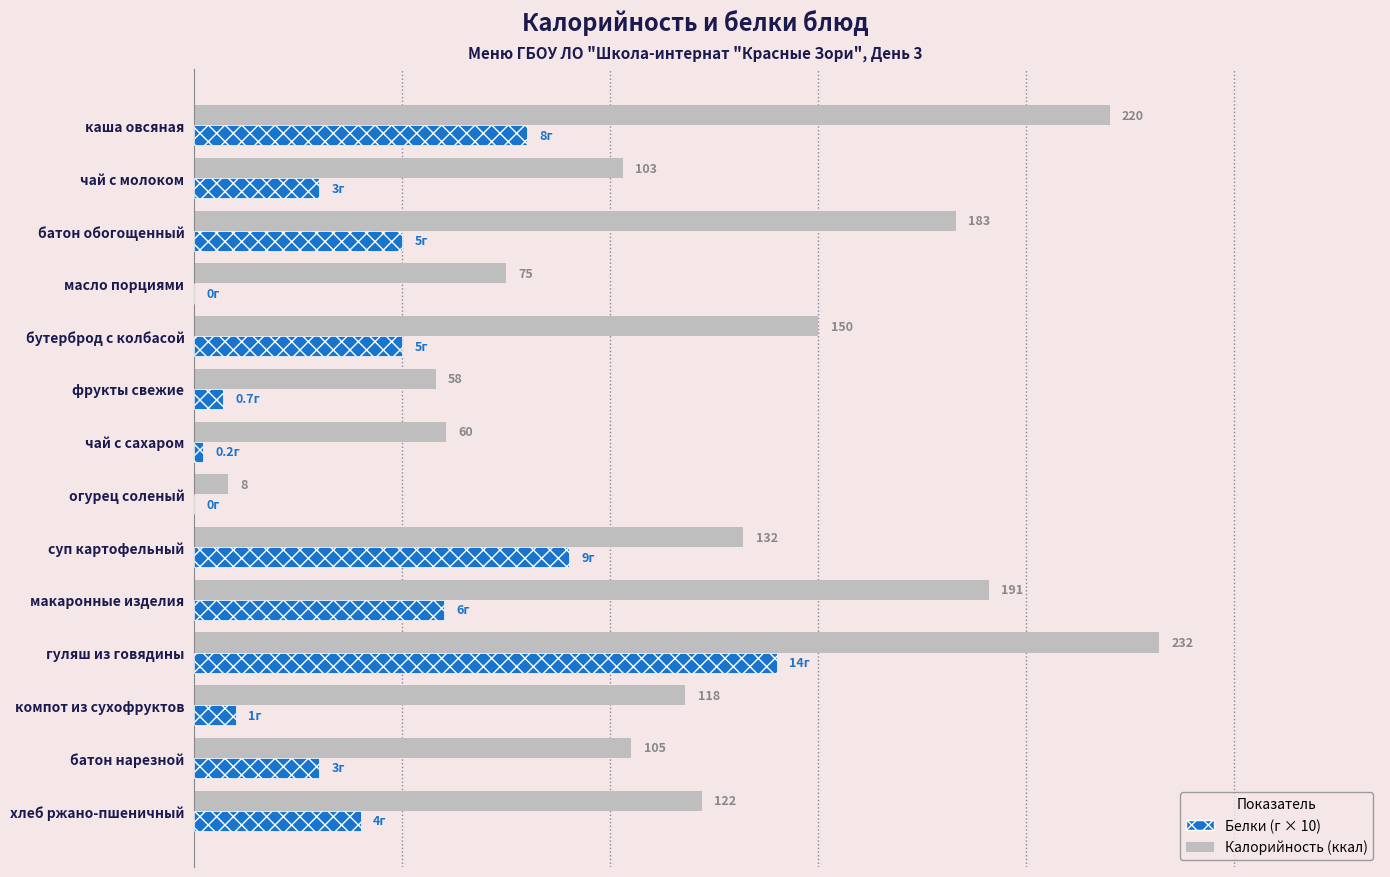

At which category is the sum across all series the highest?

гуляш из говядины